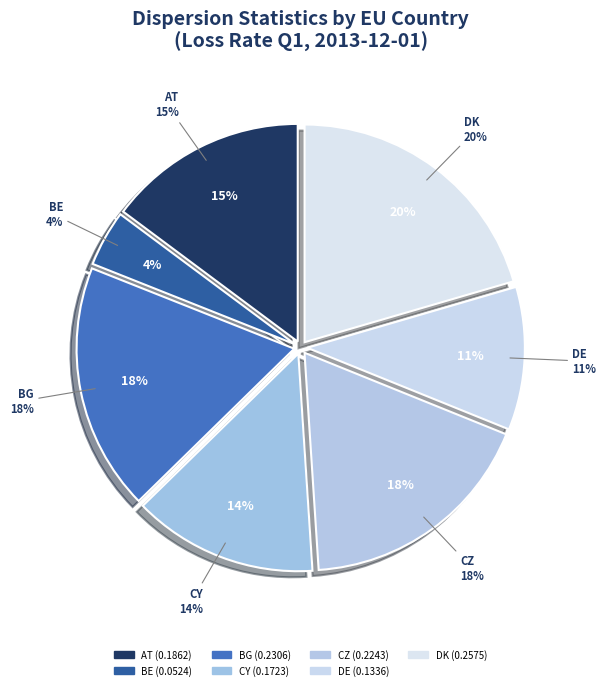

To the nearest percent, what is the difference between the CY and CZ slice percentages?

4%